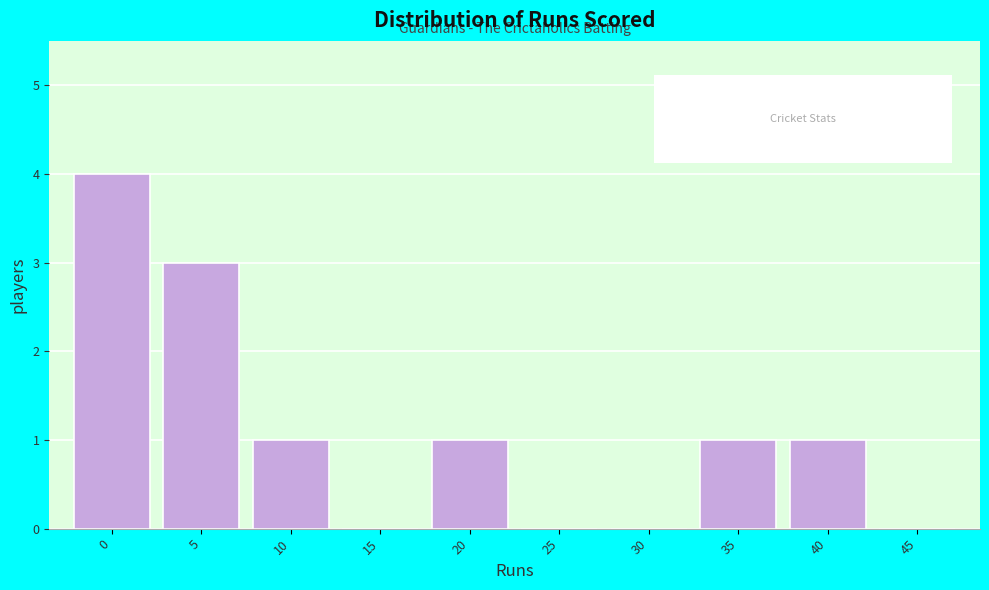

Reading left to right, list all the values displayed in this chart.

0=4	5=3	10=1	15=0	20=1	25=0	30=0	35=1	40=1	45=0